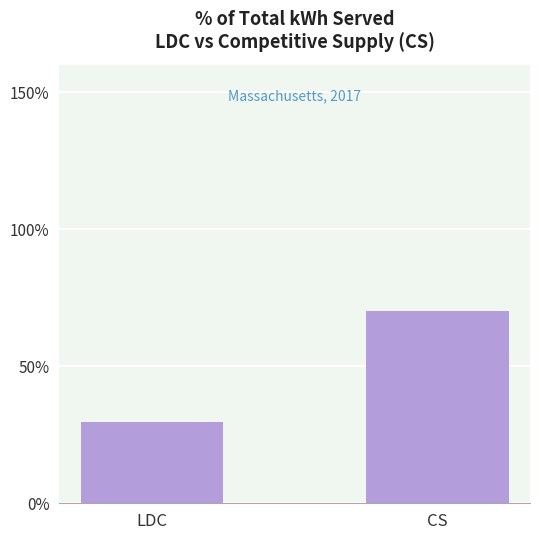

Approximately how many times larger is the value at LDC compared to CS?

0.4